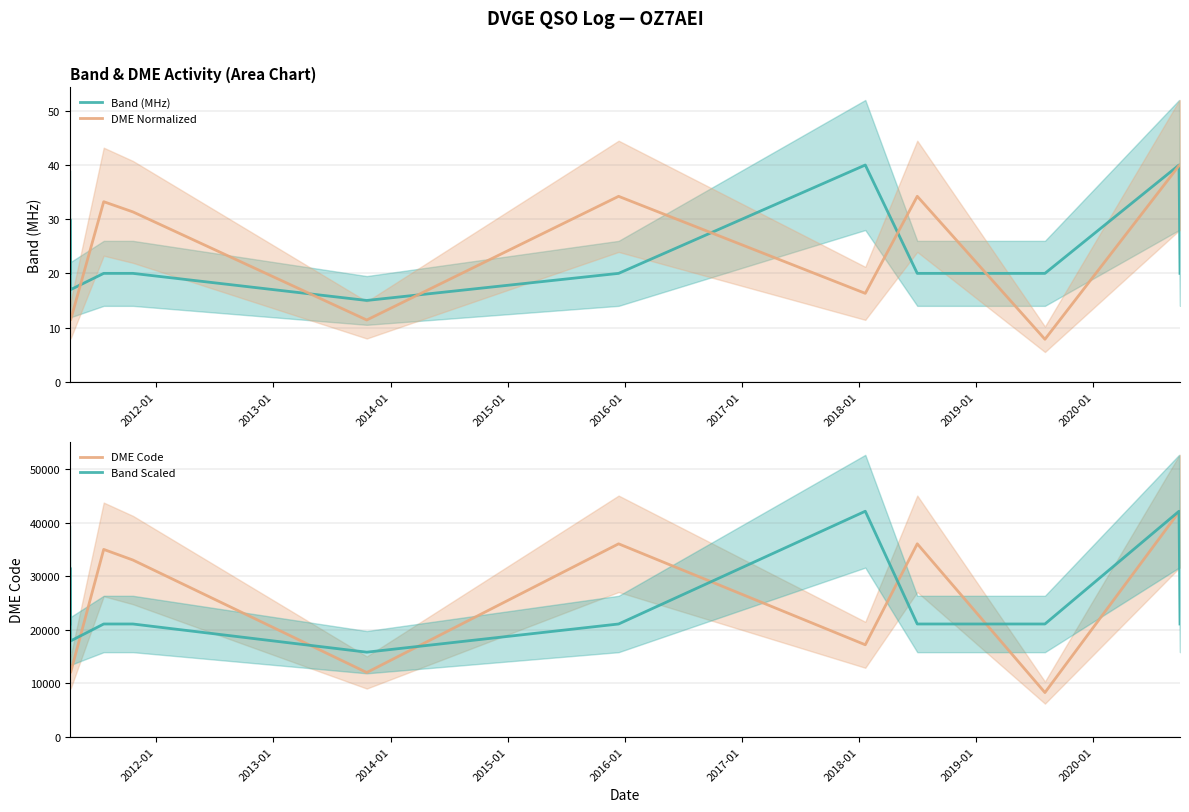

True or false: Band Scaled and DME Normalized cross at least once.

False